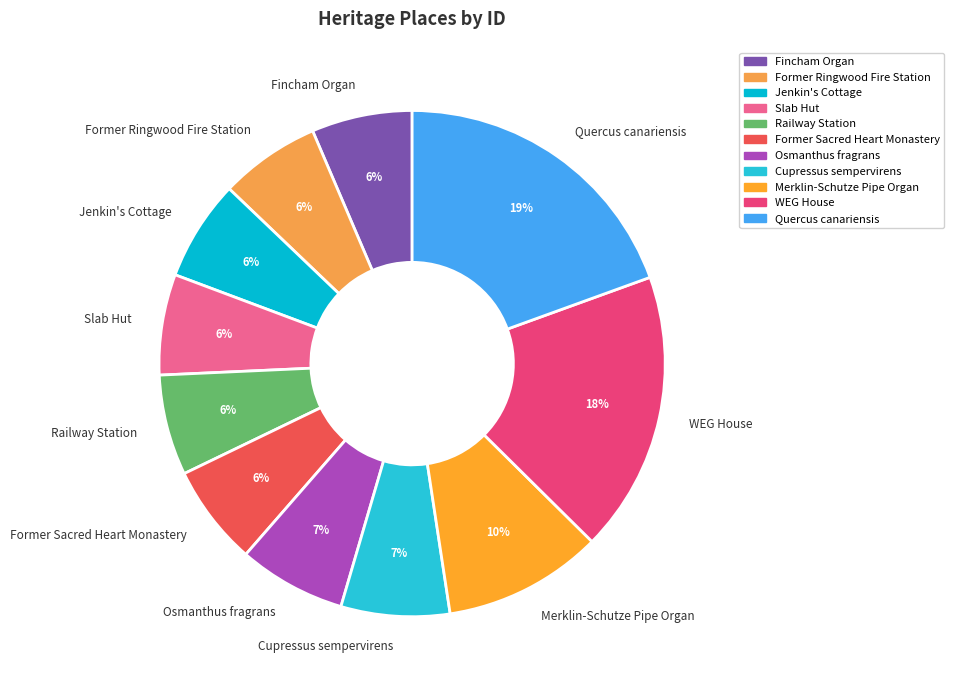

The Slab Hut slice represents 1% of the pie. True or false?

False